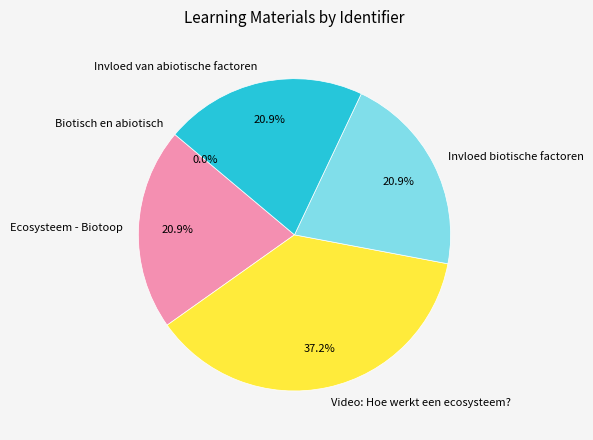

What is the largest slice in the pie chart?

Video: Hoe werkt een ecosysteem?